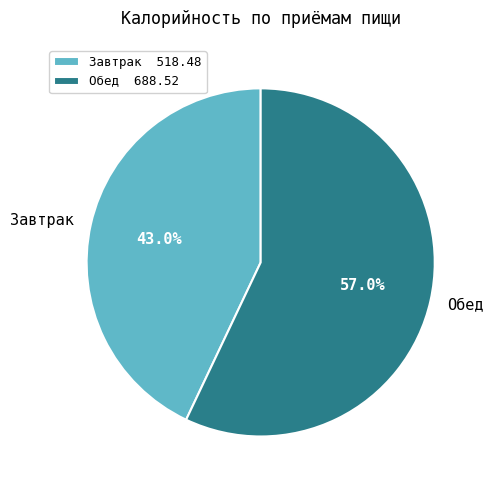

The Обед slice represents 48% of the pie. True or false?

False